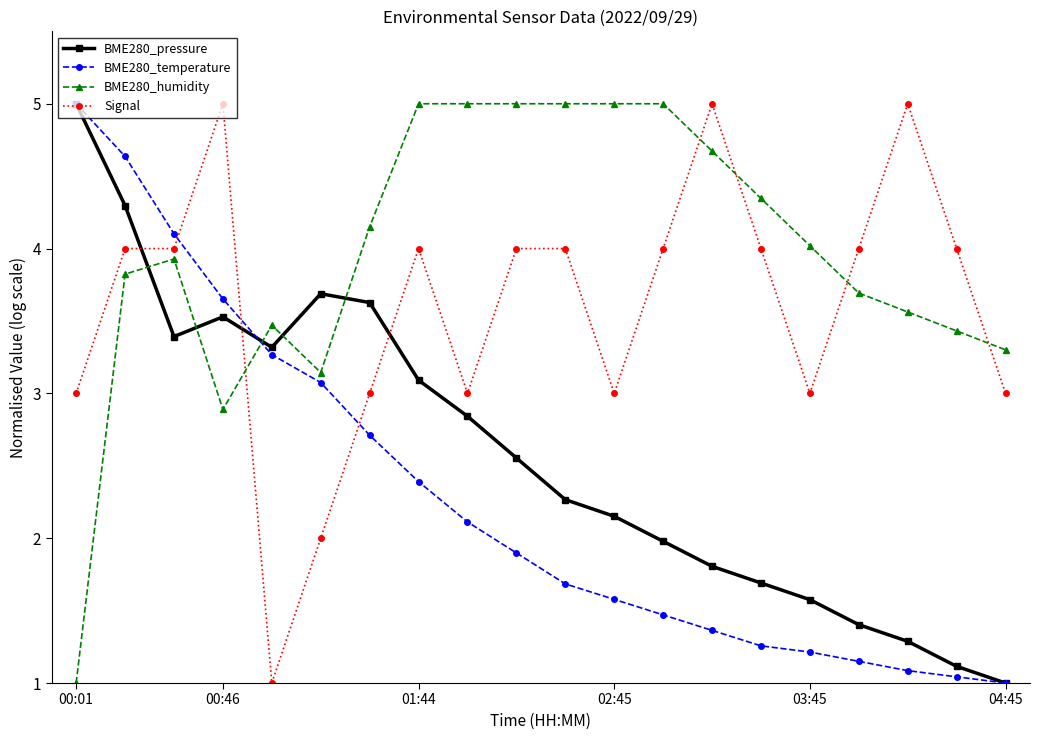

What is the lowest value of the BME280_pressure series?

1.0